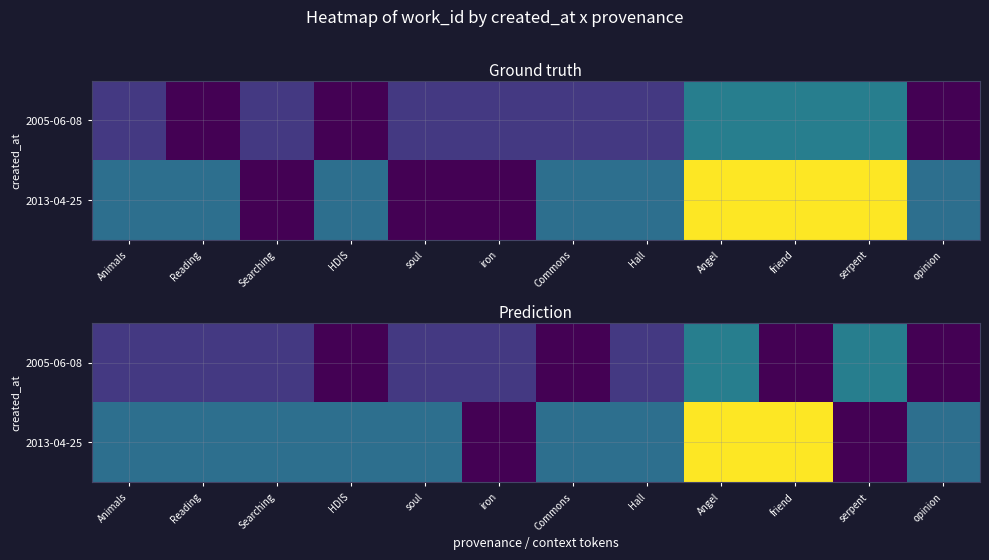

Read the 2005-06-08 value at serpent.

8623